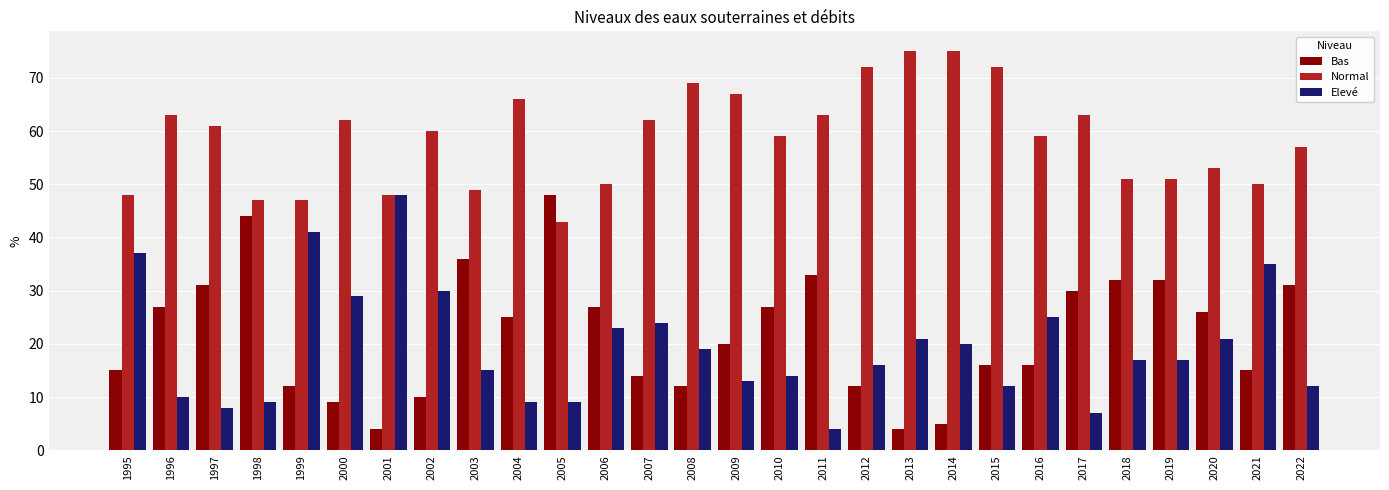

What is the greatest value displayed?

75